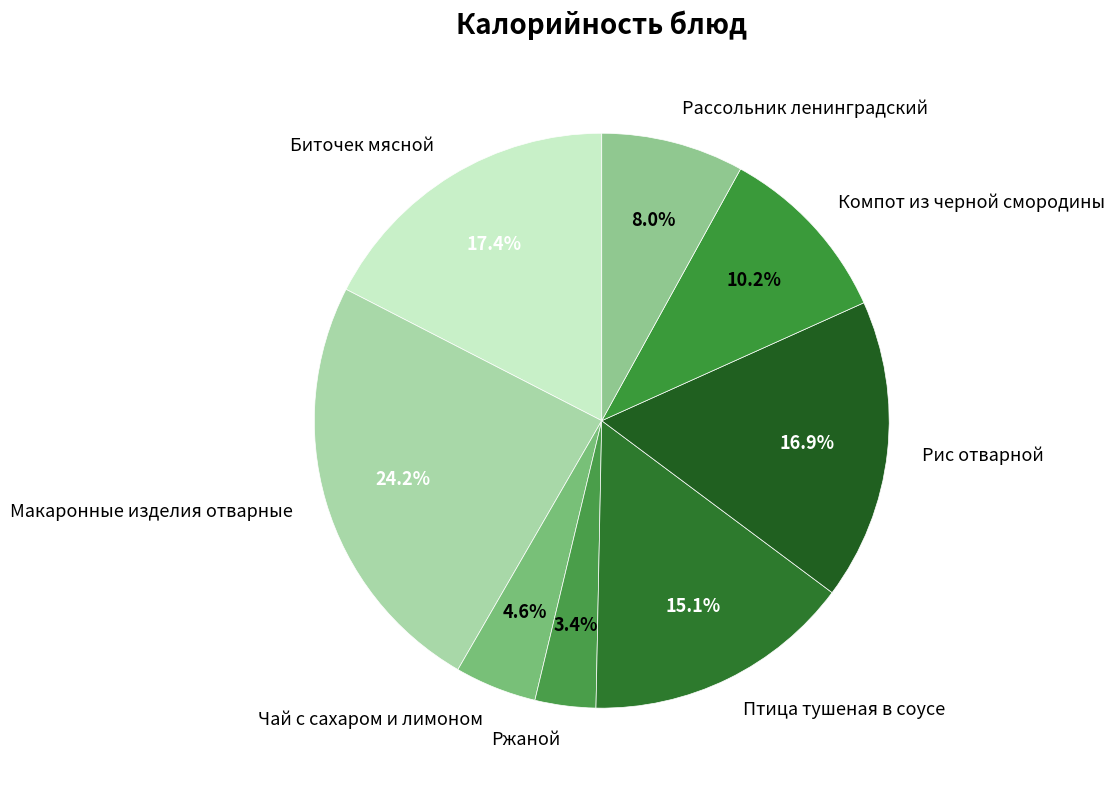

Is the sum of Биточек мясной and Чай с сахаром и лимоном greater than half?

No